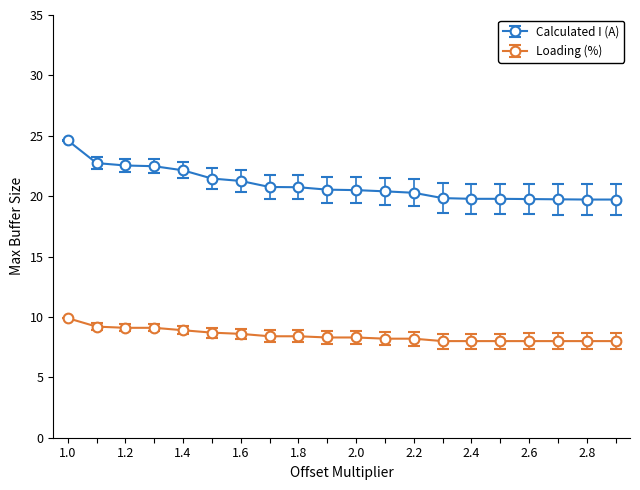

What is the maximum value for Calculated I (A)?

24.6